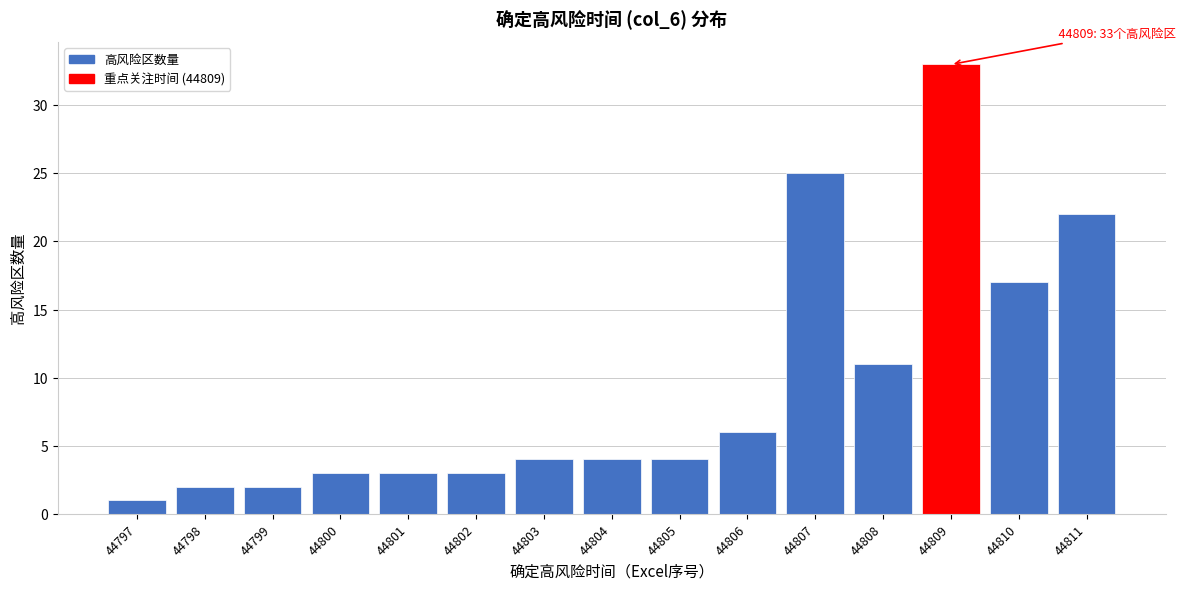

Reading left to right, extract all data points from this chart.

44797=1	44798=2	44799=2	44800=3	44801=3	44802=3	44803=4	44804=4	44805=4	44806=6	44807=25	44808=11	44809=33	44810=17	44811=22